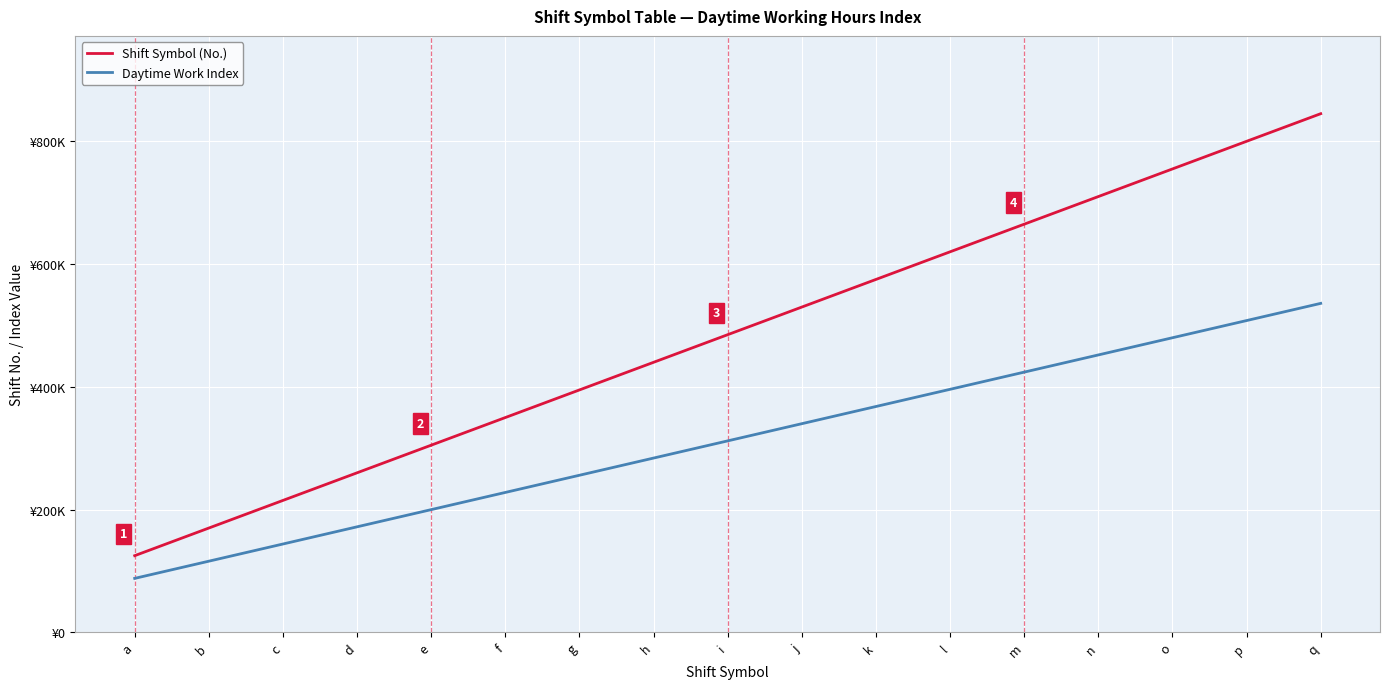

The value of Daytime Work Index at o is 480000. True or false?

True